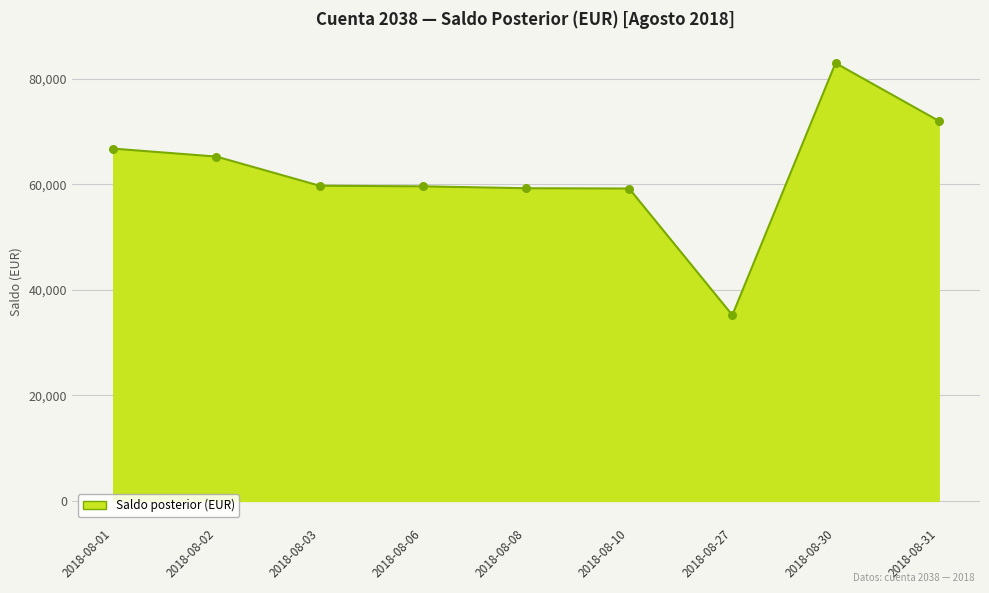

Approximately how many times larger is the value at 2018-08-01 compared to 2018-08-10?

1.1